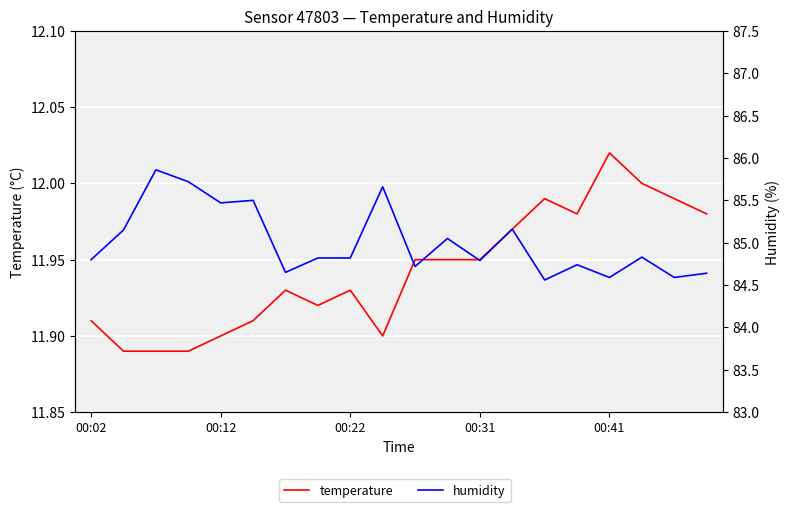

True or false: humidity and temperature intersect in this chart.

False